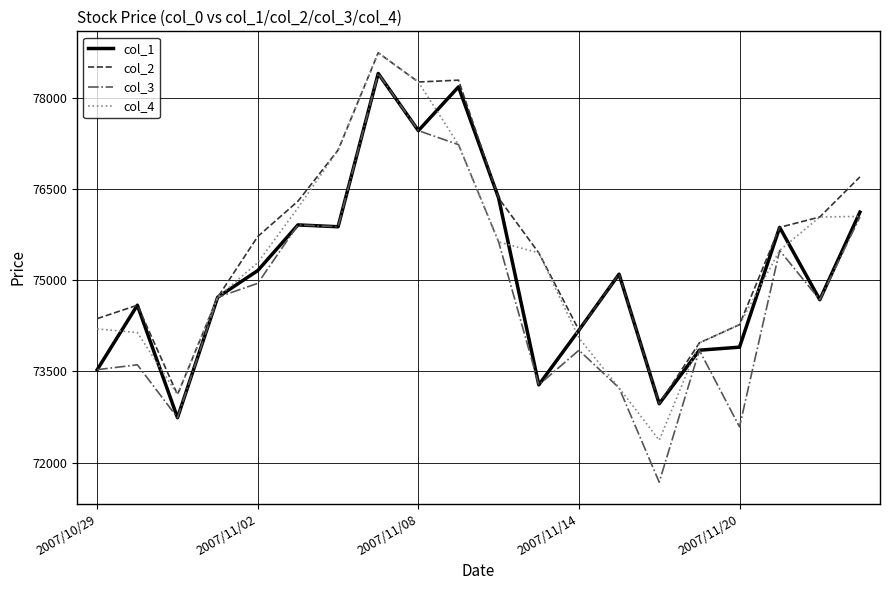

What is the maximum value for col_1?

78400